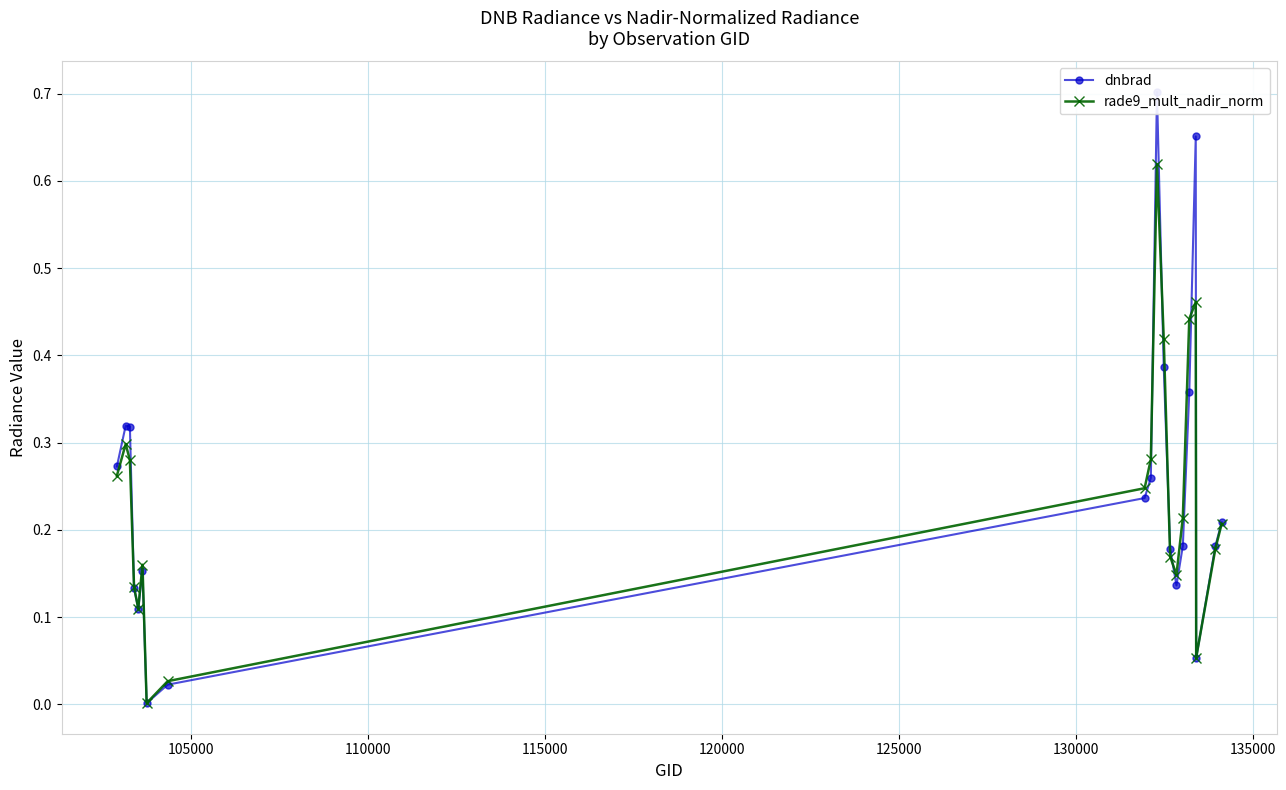

What is the sum of all rade9_mult_nadir_norm values?

4.7